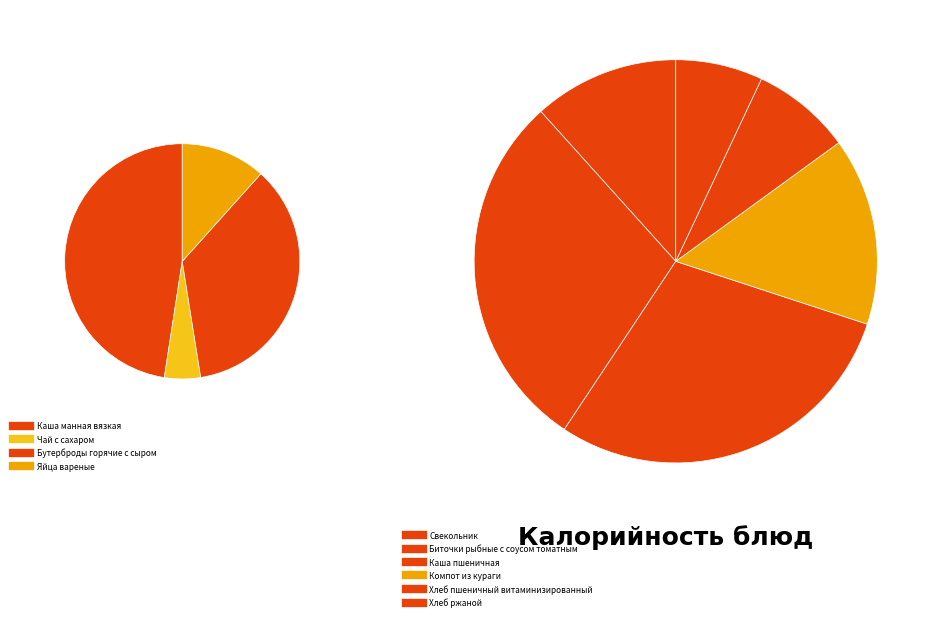

What percentage is NOT represented by Каша пшеничная?

83.0%